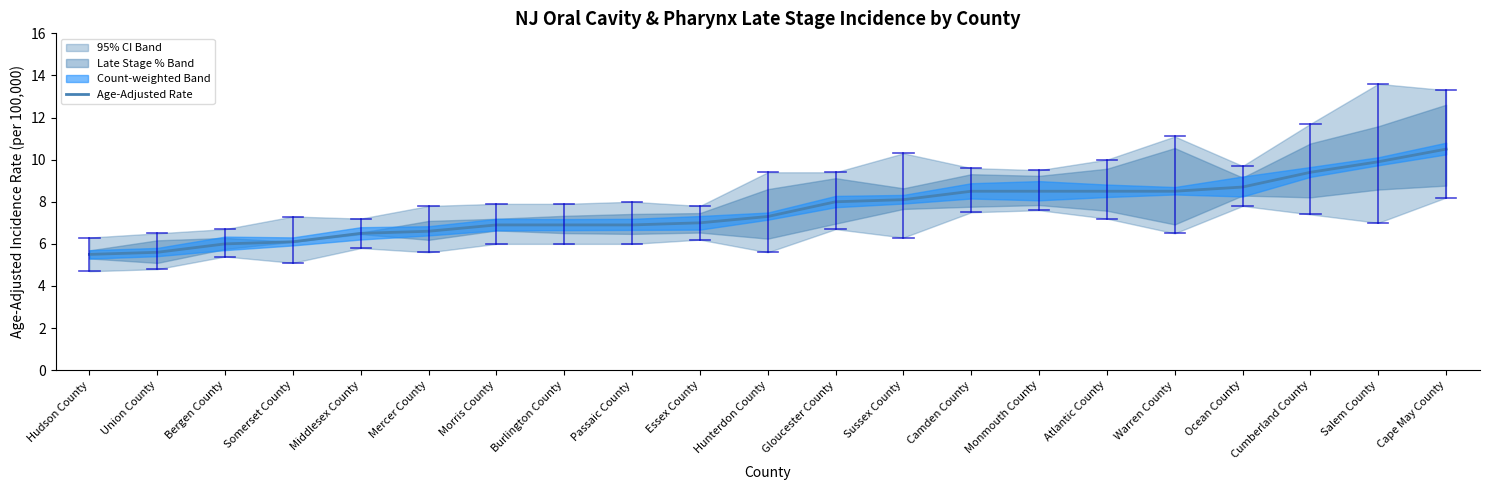

List the labels in order of value, largest first.

Cape May County, Salem County, Cumberland County, Ocean County, Camden County, Monmouth County, Atlantic County, Warren County, Sussex County, Gloucester County, Hunterdon County, Essex County, Morris County, Burlington County, Passaic County, Mercer County, Middlesex County, Somerset County, Bergen County, Union County, Hudson County